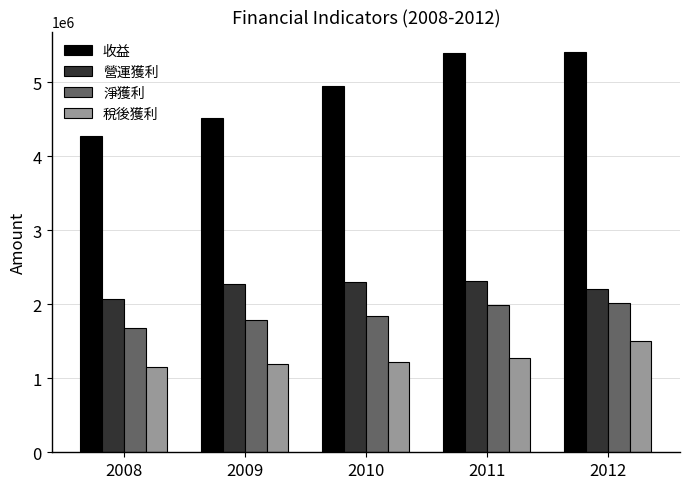

How many bars are there in each group?

4